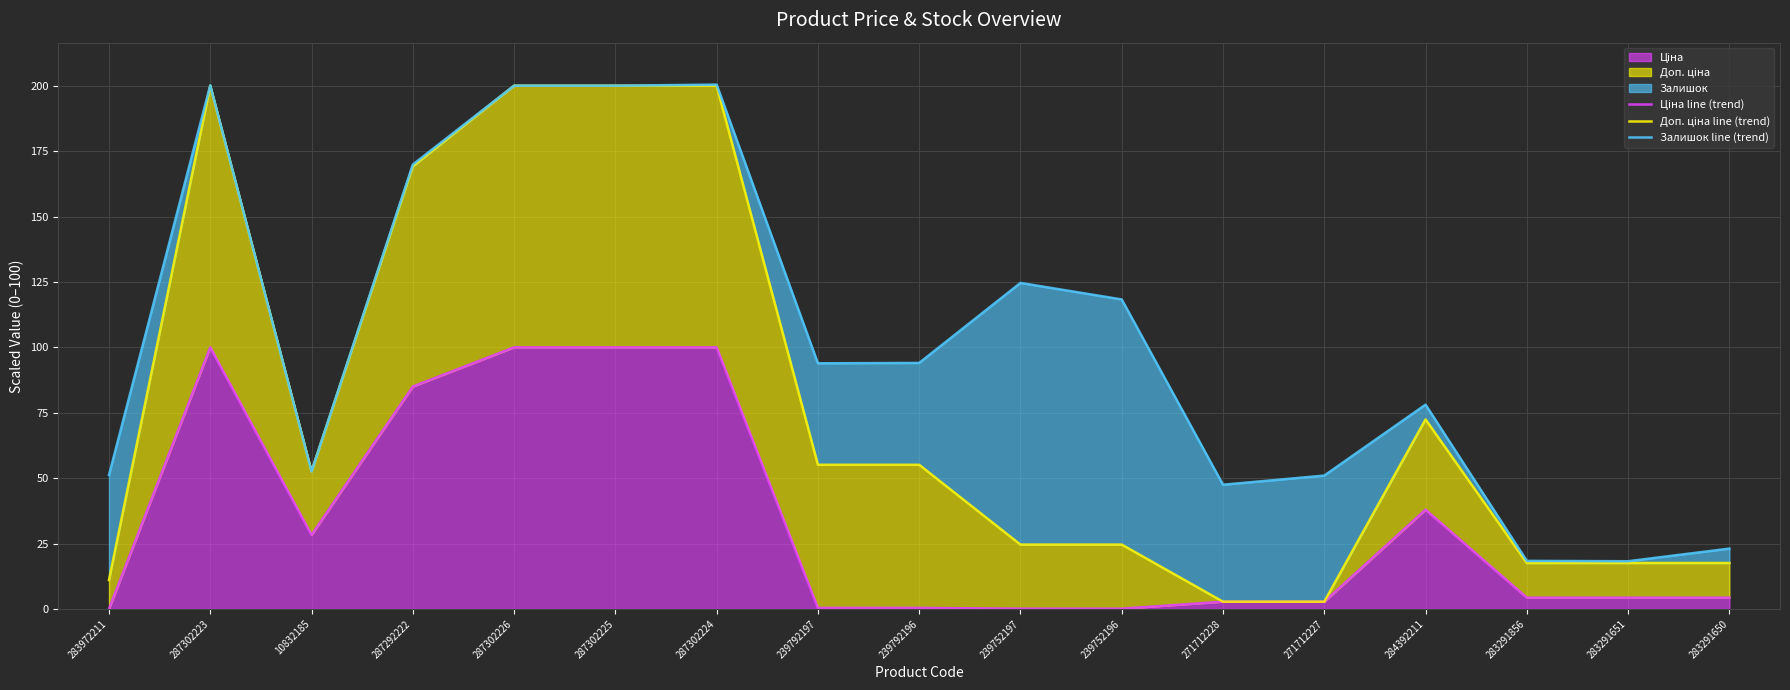

What is the difference between the highest and lowest values at 10832185?

24.3